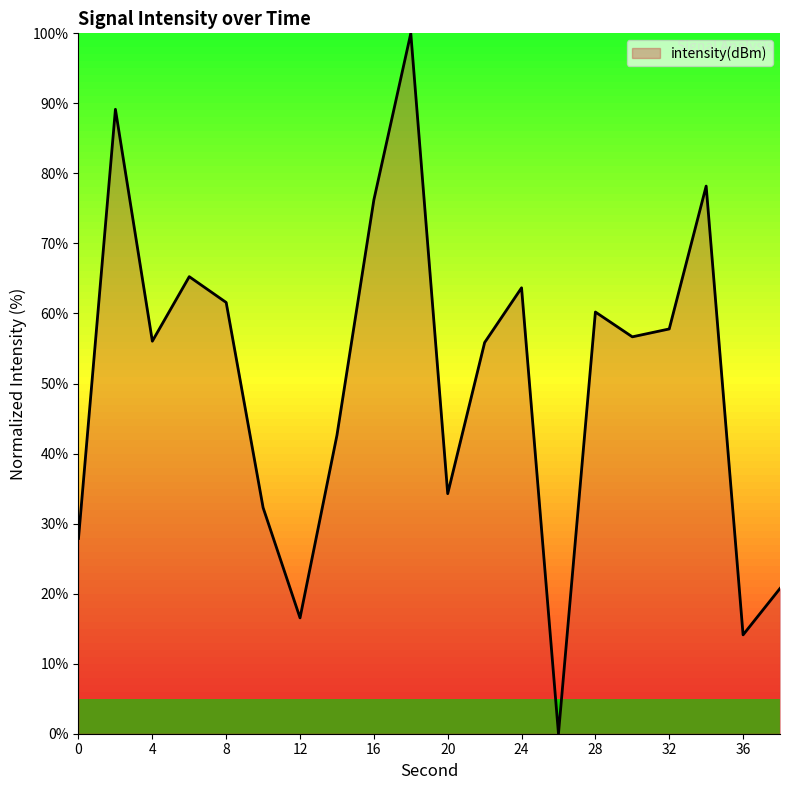

What is the difference between the maximum and minimum values?

100.0